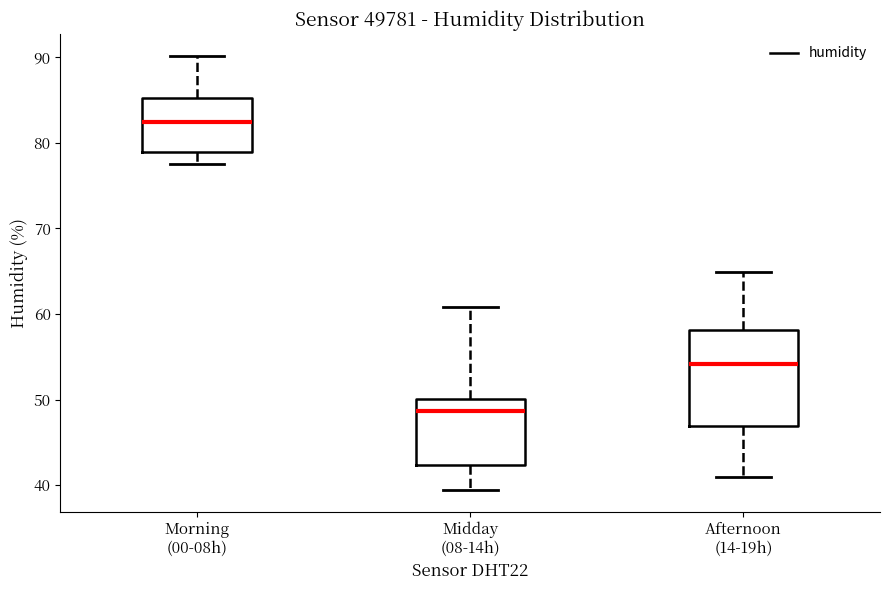

Reading left to right, read every box against the y-axis: the position of its median line, the range the box covers, and the ends of its whiskers. The values are not printed on the chart, so give them approximately, as read against the axis.

Morning (00-08h): median 82, box 79 to 85, whiskers 78 to 90
Midday (08-14h): median 49, box 42 to 50, whiskers 39 to 61
Afternoon (14-19h): median 54, box 47 to 58, whiskers 41 to 65